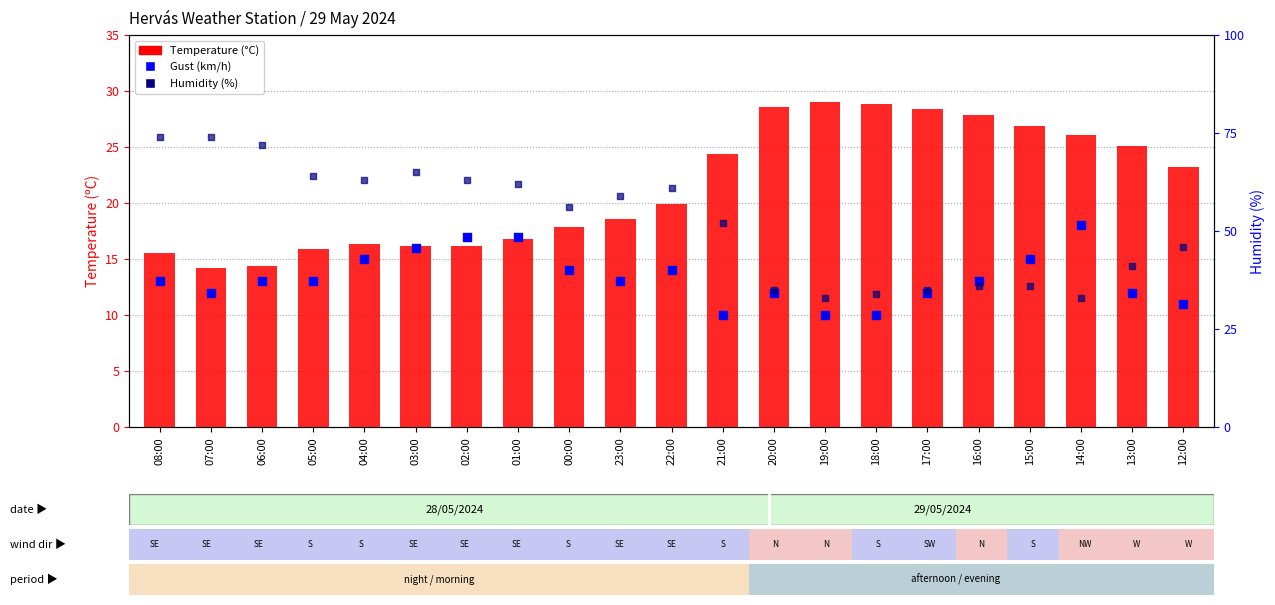

At which category is the sum across all series the highest?

08:00